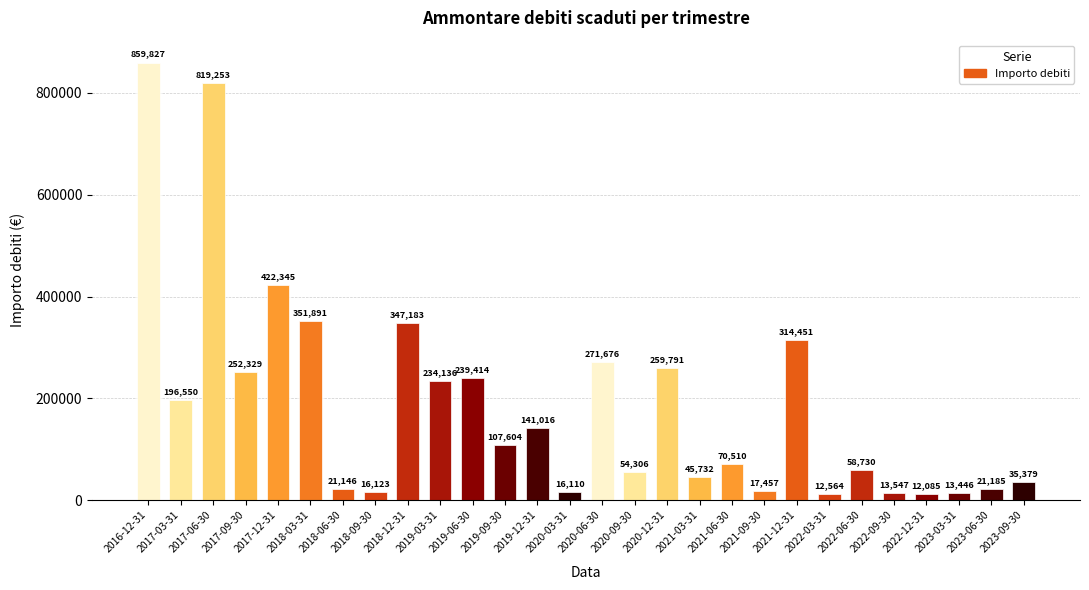

Rank the categories by value from highest to lowest.

2016-12-31, 2017-06-30, 2017-12-31, 2018-03-31, 2018-12-31, 2021-12-31, 2020-06-30, 2020-12-31, 2017-09-30, 2019-06-30, 2019-03-31, 2017-03-31, 2019-12-31, 2019-09-30, 2021-06-30, 2022-06-30, 2020-09-30, 2021-03-31, 2023-09-30, 2023-06-30, 2018-06-30, 2021-09-30, 2018-09-30, 2020-03-31, 2022-09-30, 2023-03-31, 2022-03-31, 2022-12-31